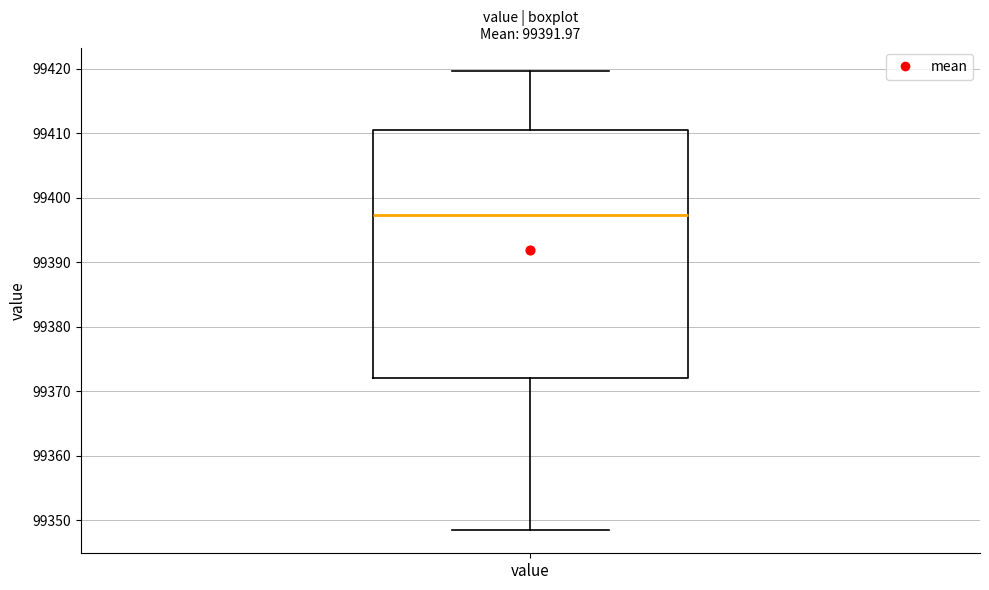

Read this box plot against the y-axis: the position of the median line, the range covered by the box, and the ends of both whiskers. The values are not printed on the chart, so give them approximately, as read against the axis.

median 99397, box 99372 to 99411, whiskers 99348 to 99420